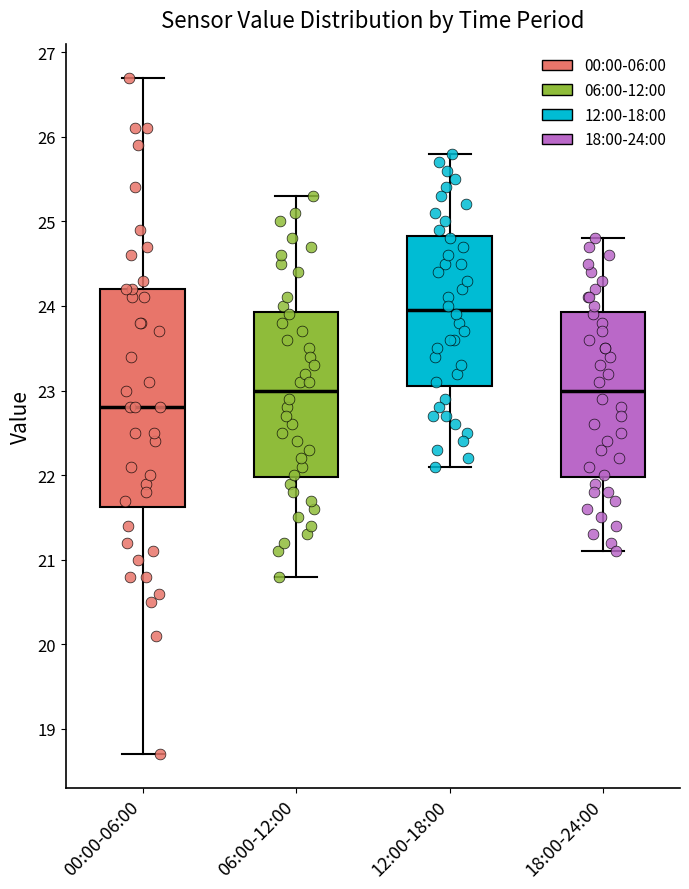

Which box's median line is the lowest?

00:00-06:00